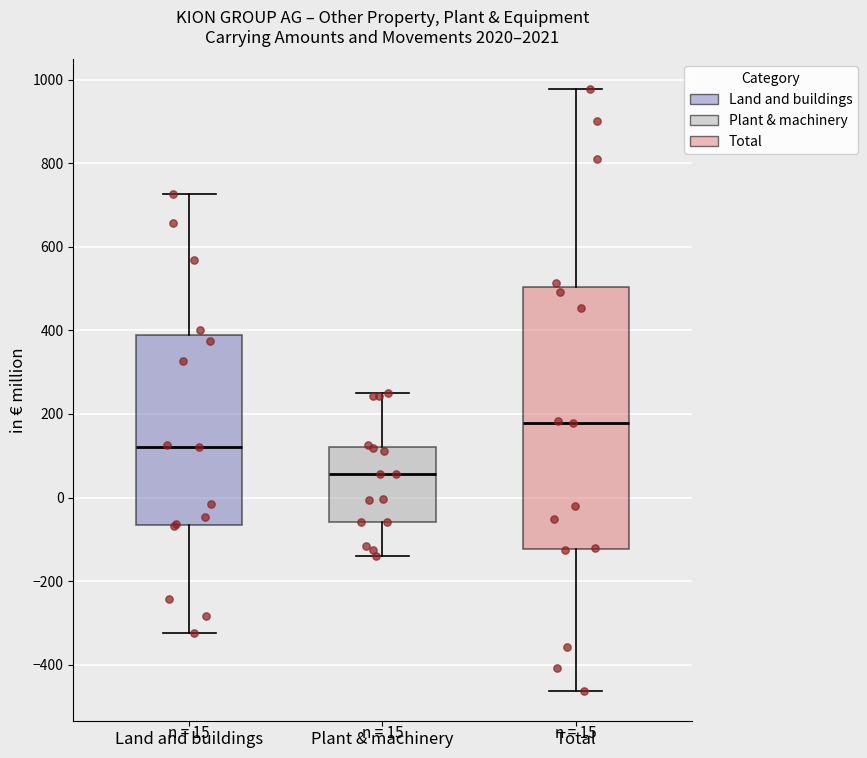

Reading left to right, transcribe this box plot: for each box, give where its median line is, the range the box spans, and where its two whiskers end, as read against the y-axis. The values are not printed on the chart, so give them approximately, as read against the axis.

Land and buildings: median 120, box -60 to 380, whiskers -320 to 720
Plant & machinery: median 60, box -60 to 120, whiskers -140 to 260
Total: median 180, box -120 to 500, whiskers -460 to 980